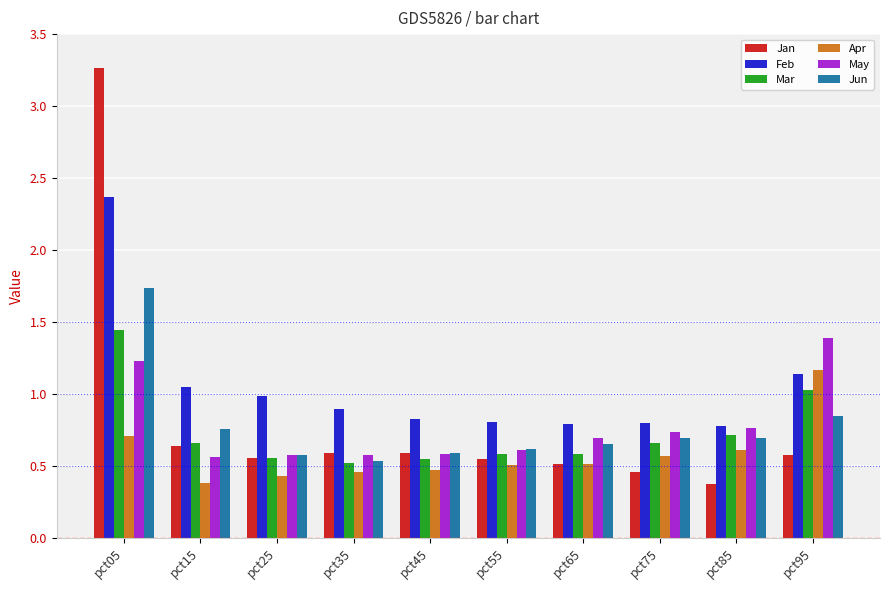

The Jan series shows 0.5 at pct65. True or false?

True